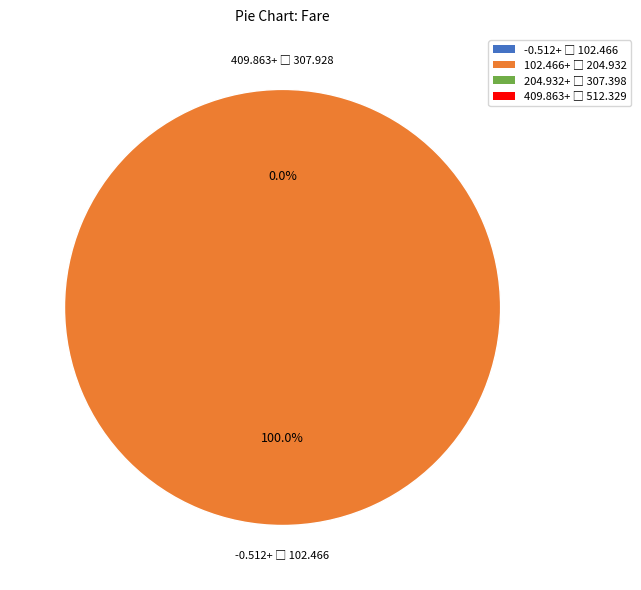

To the nearest percent, what percentage of the pie is io_index=1?

100%